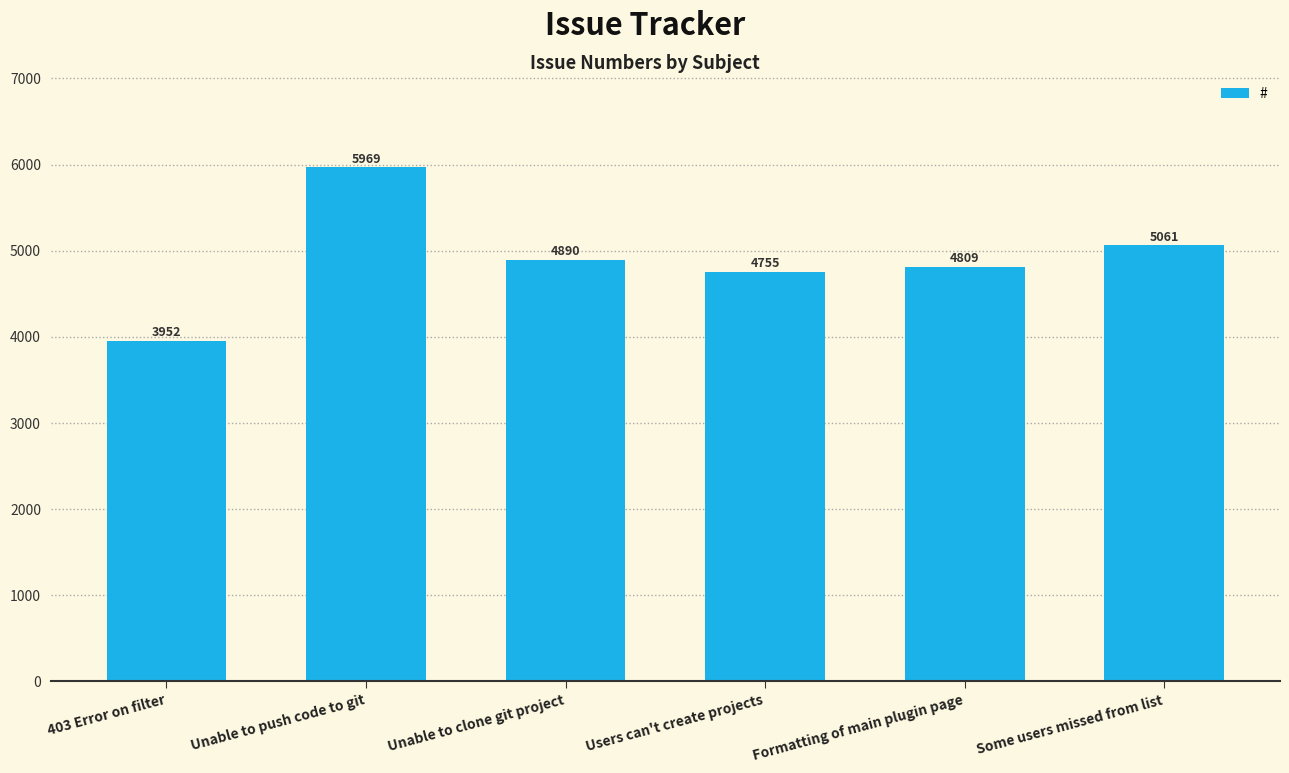

List the labels in order of value, largest first.

Unable to push code to git, Some users missed from list, Unable to clone git project, Formatting of main plugin page, Users can't create projects, 403 Error on filter